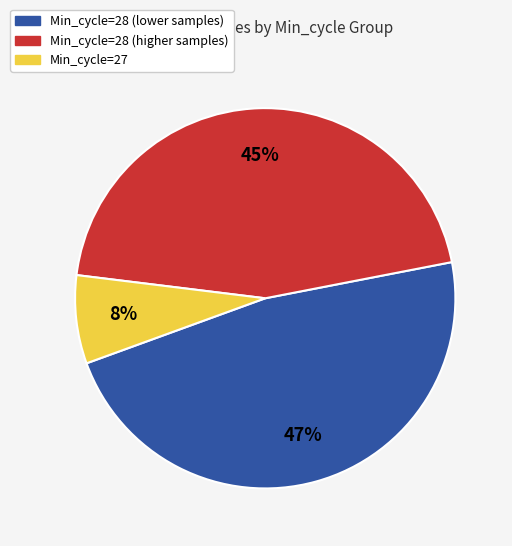

To the nearest percent, what is the average slice percentage?

33%